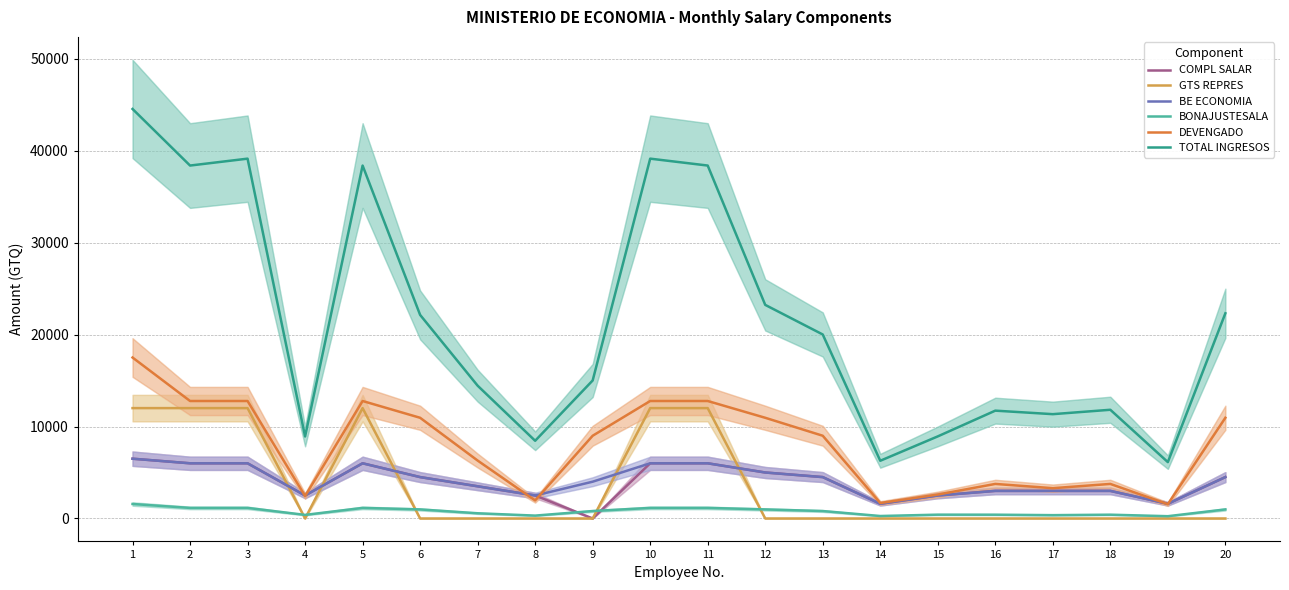

Is the value of TOTAL INGRESOS at 12 greater than the value of COMPL SALAR at 2?

Yes